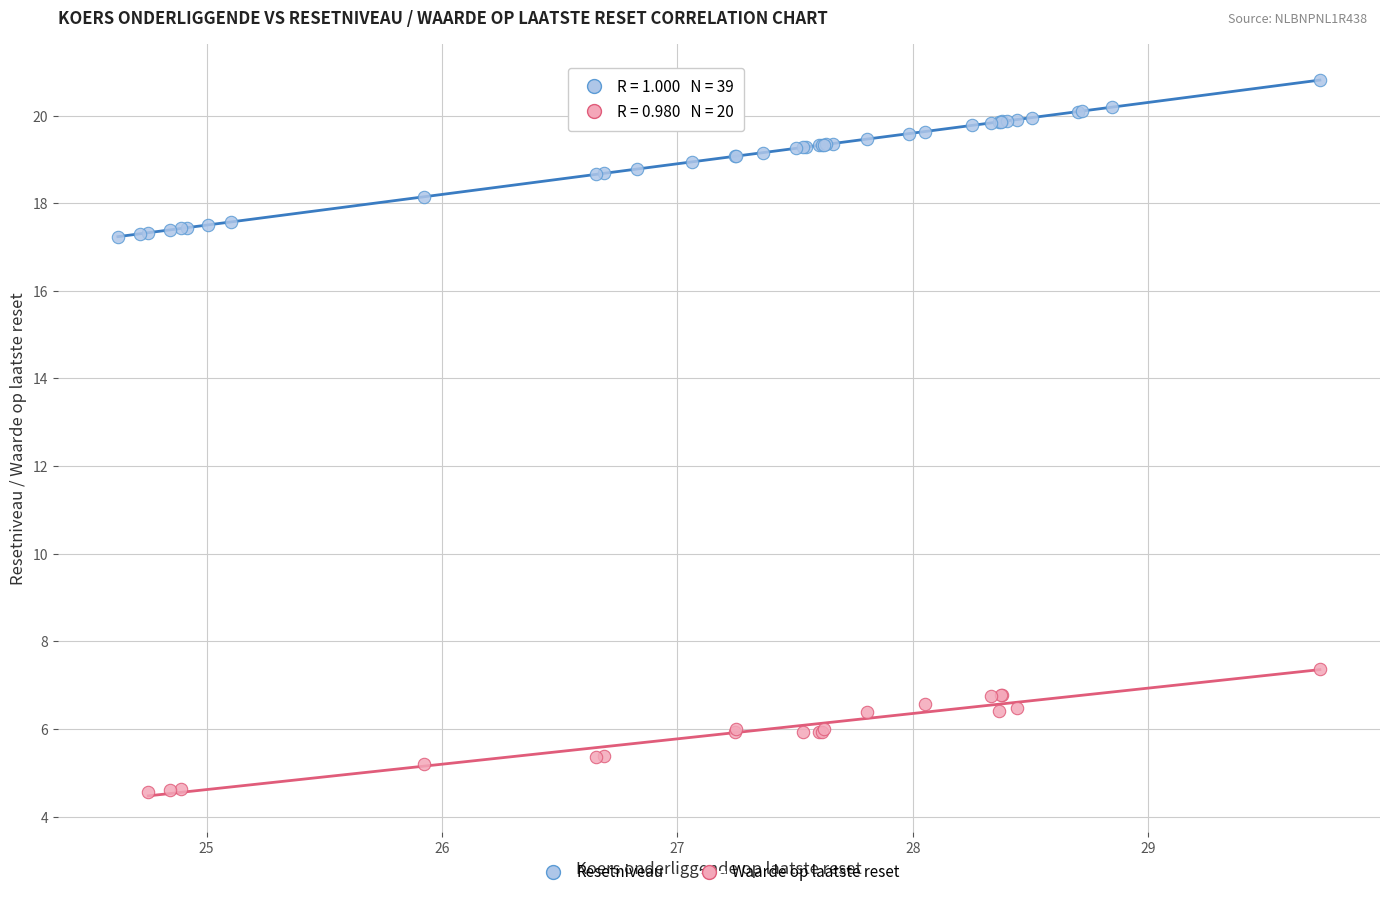

Which series contains the lowest Y value?

Waarde op laatste reset